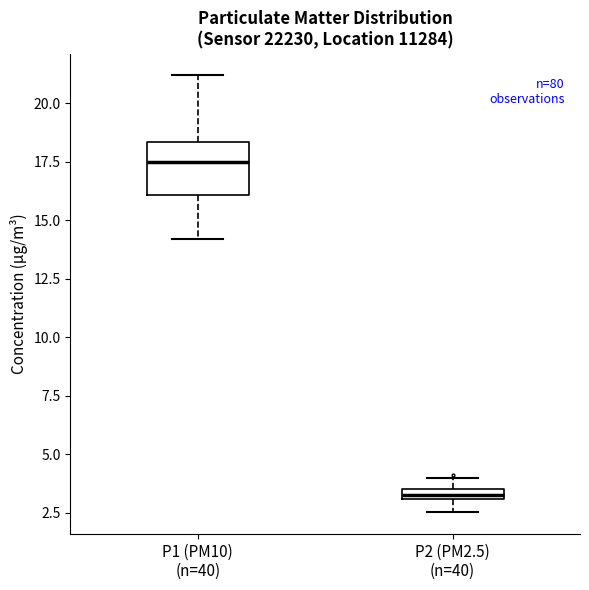

Which box is the tallest, from its lower edge to its upper edge?

P1 (PM10) (n=40)